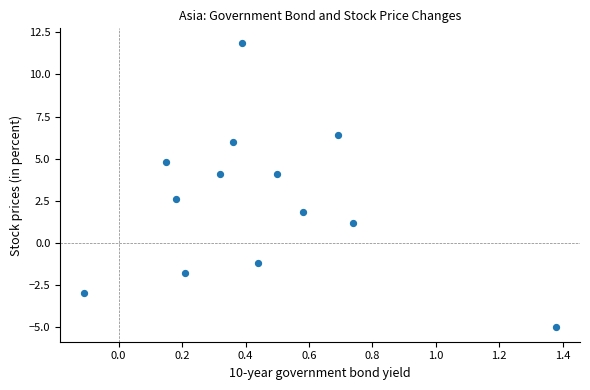

What Y value in the scatter plot is closest to 3?

2.6